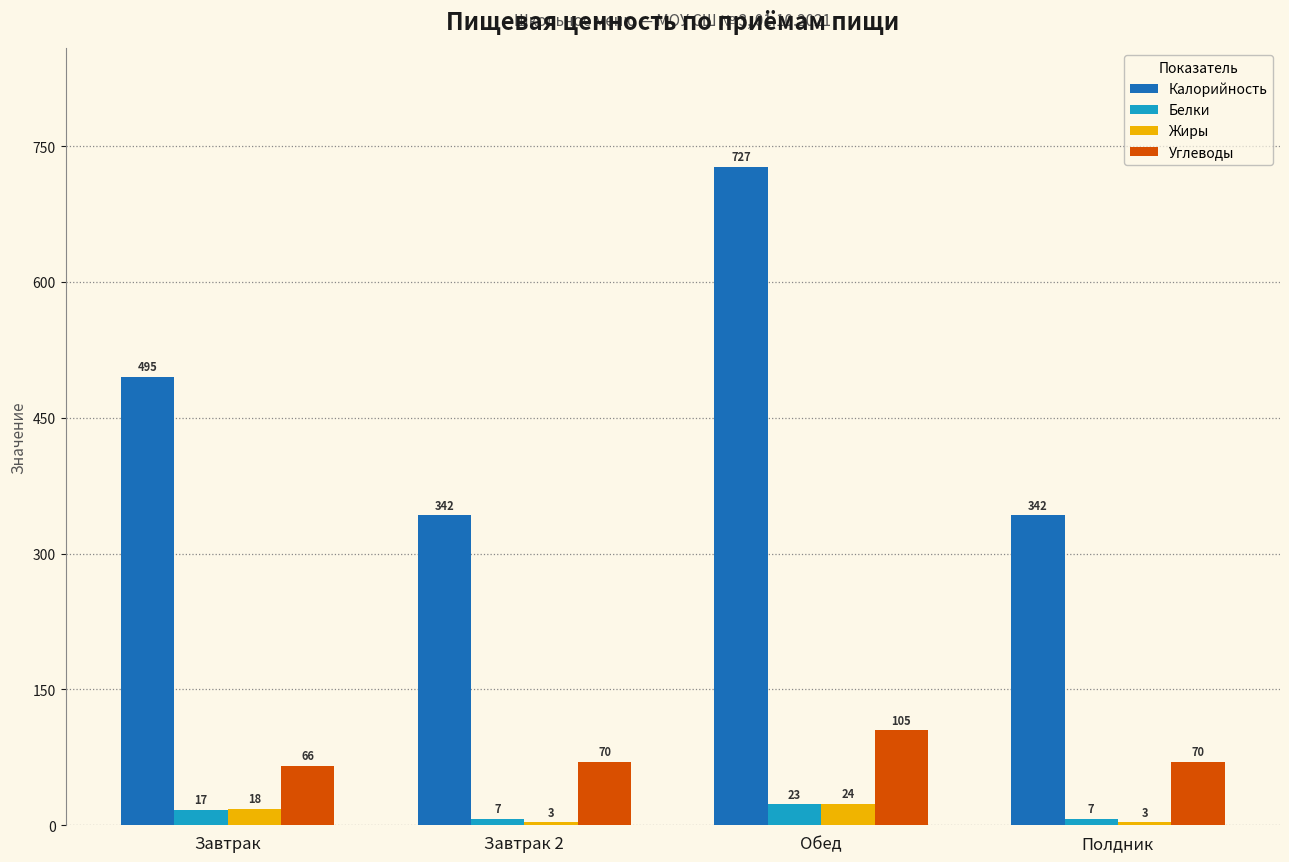

At Обед, list the series in order from largest to smallest.

Калорийность, Углеводы, Жиры, Белки